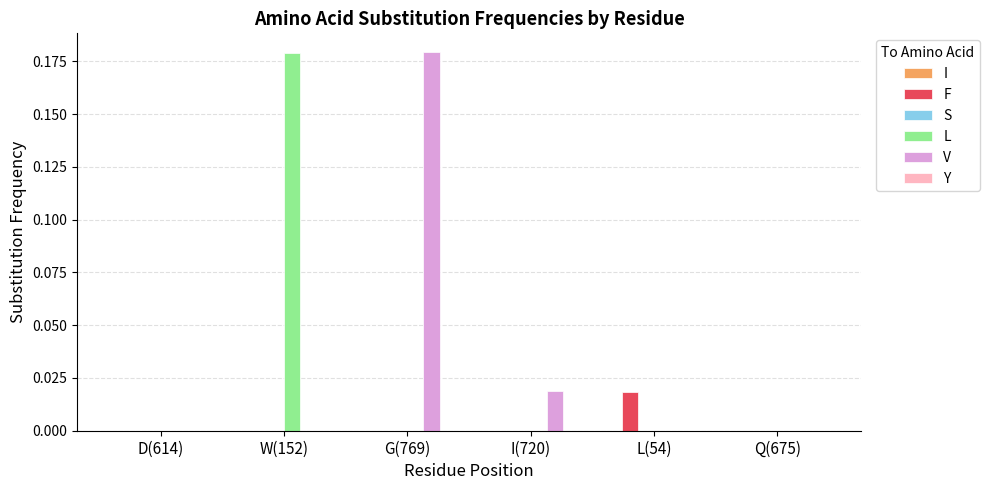

Which series has the largest total across all categories?

V